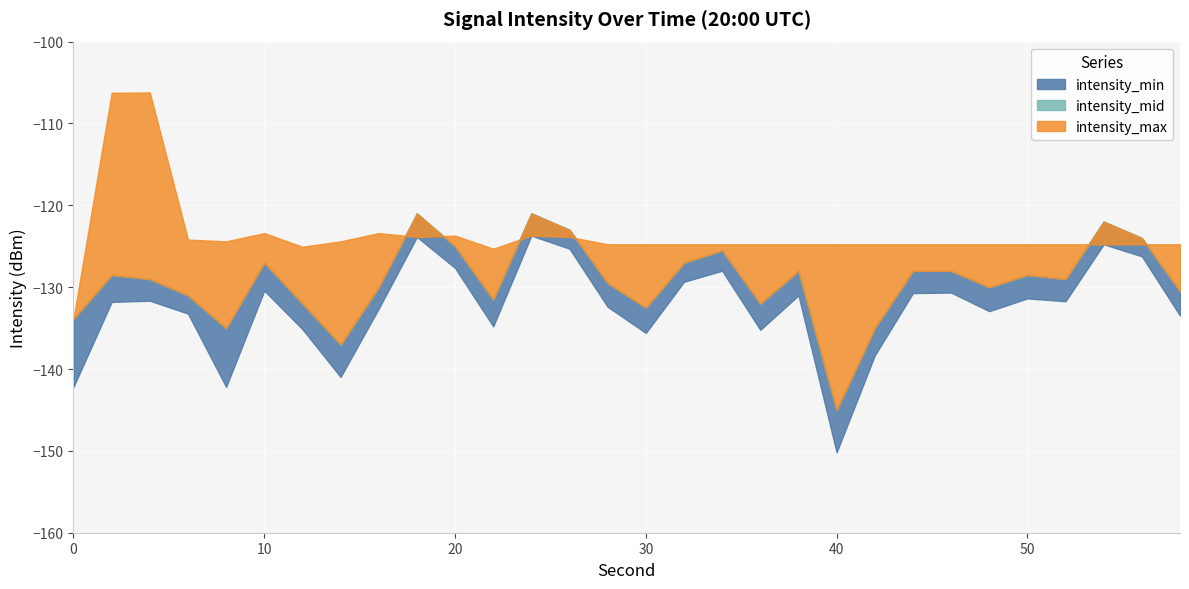

The value of intensity_max at 42 is -124.8. True or false?

True